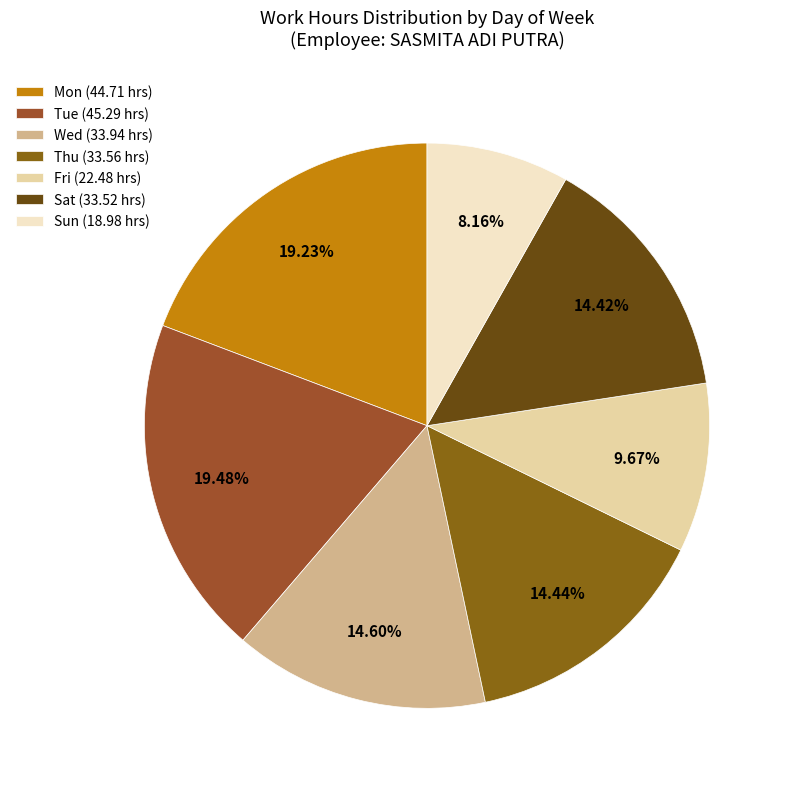

What is the ratio of the value at Mon to the value at Wed?

1.3